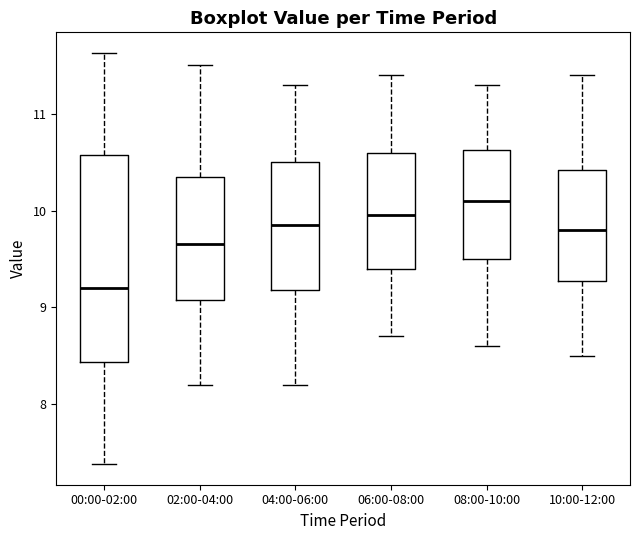

Reading left to right, read every box against the y-axis: the position of its median line, the range the box covers, and the ends of its whiskers. The values are not printed on the chart, so give them approximately, as read against the axis.

00:00-02:00: median 9.2, box 8.4 to 10.6, whiskers 7.4 to 11.6
02:00-04:00: median 9.7, box 9.1 to 10.4, whiskers 8.2 to 11.5
04:00-06:00: median 9.9, box 9.2 to 10.5, whiskers 8.2 to 11.3
06:00-08:00: median 10.0, box 9.4 to 10.6, whiskers 8.7 to 11.4
08:00-10:00: median 10.1, box 9.5 to 10.6, whiskers 8.6 to 11.3
10:00-12:00: median 9.8, box 9.3 to 10.4, whiskers 8.5 to 11.4